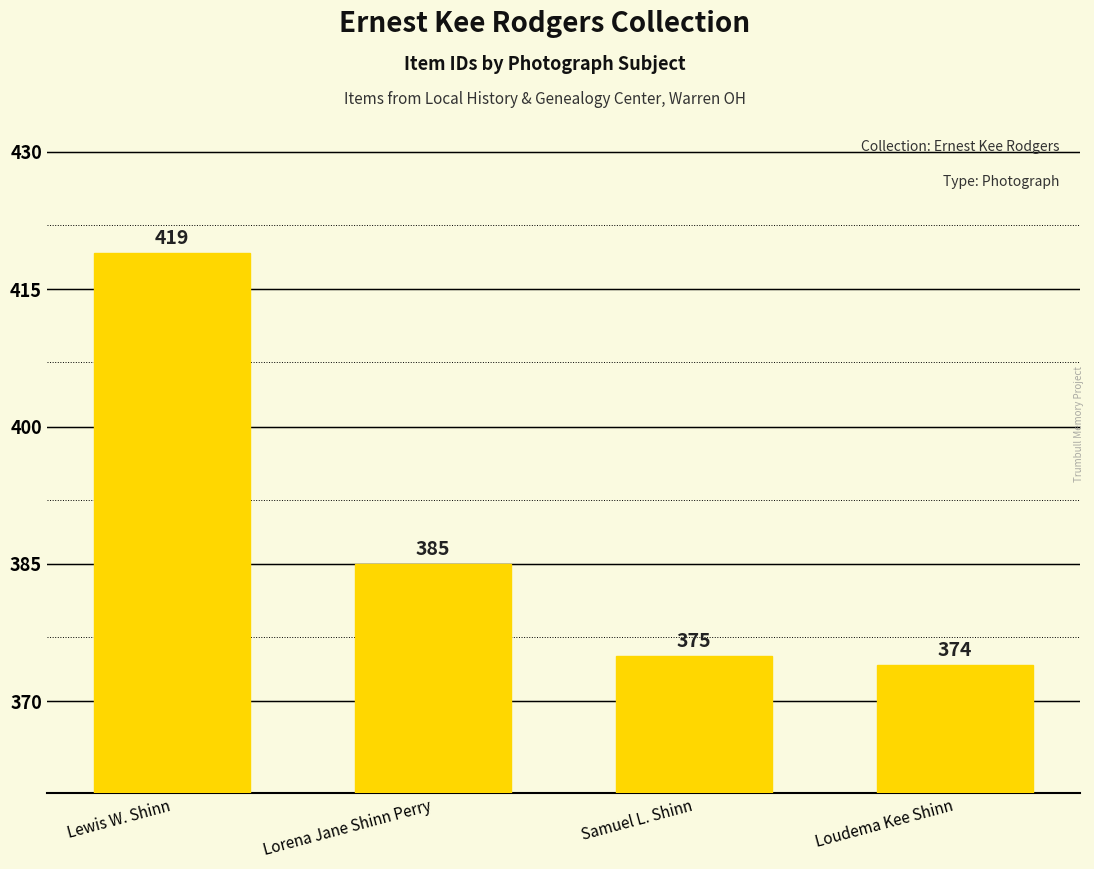

List the labels in order of value, smallest first.

Loudema Kee Shinn, Samuel L. Shinn, Lorena Jane Shinn Perry, Lewis W. Shinn